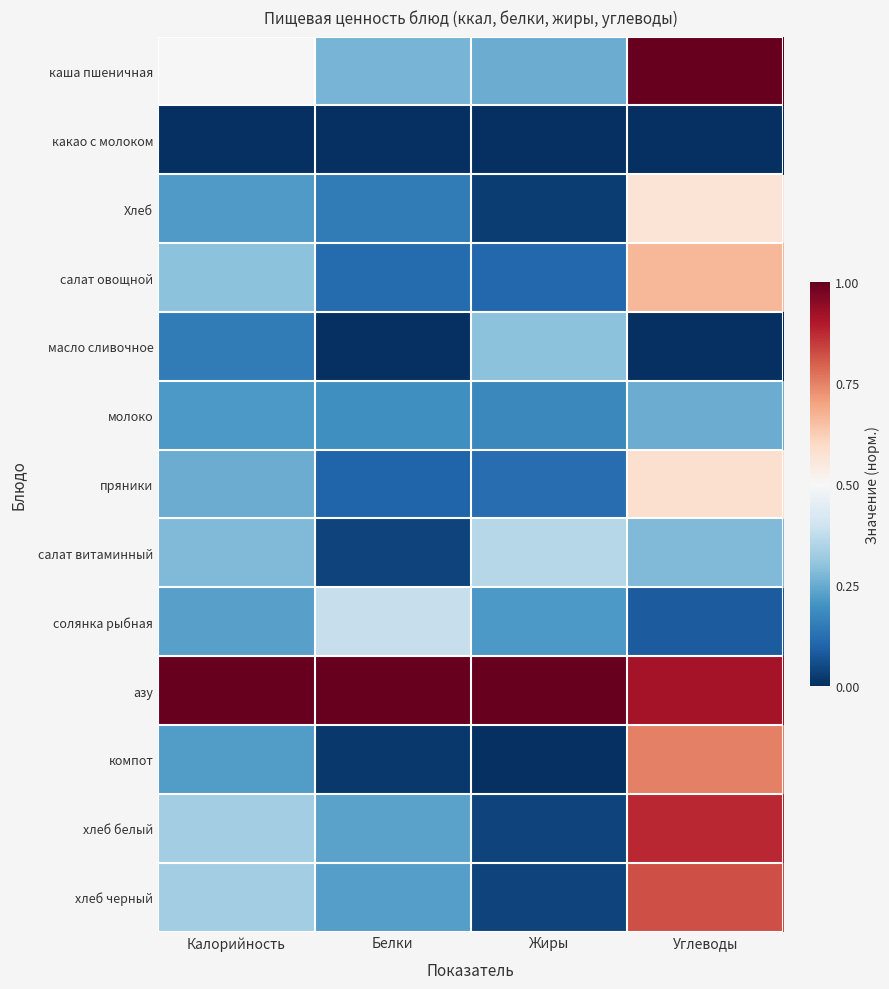

Reading right to left, extract all data points from this chart.

каша пшеничная: Углеводы=1.0	Жиры=0.2	Белки=0.3	Калорийность=0.5
какао с молоком: Углеводы=0.0	Жиры=0.0	Белки=0.0	Калорийность=0.0
Хлеб: Углеводы=0.6	Жиры=0.0	Белки=0.2	Калорийность=0.2
салат овощной: Углеводы=0.7	Жиры=0.1	Белки=0.1	Калорийность=0.3
масло сливочное: Углеводы=0.0	Жиры=0.3	Белки=0.0	Калорийность=0.2
молоко: Углеводы=0.2	Жиры=0.2	Белки=0.2	Калорийность=0.2
пряники: Углеводы=0.6	Жиры=0.1	Белки=0.1	Калорийность=0.3
салат витаминный: Углеводы=0.3	Жиры=0.4	Белки=0.0	Калорийность=0.3
солянка рыбная: Углеводы=0.1	Жиры=0.2	Белки=0.4	Калорийность=0.2
азу: Углеводы=0.9	Жиры=1.0	Белки=1.0	Калорийность=1.0
компот: Углеводы=0.8	Жиры=0.0	Белки=0.0	Калорийность=0.2
хлеб белый: Углеводы=0.9	Жиры=0.0	Белки=0.2	Калорийность=0.3
хлеб черный: Углеводы=0.8	Жиры=0.0	Белки=0.2	Калорийность=0.3